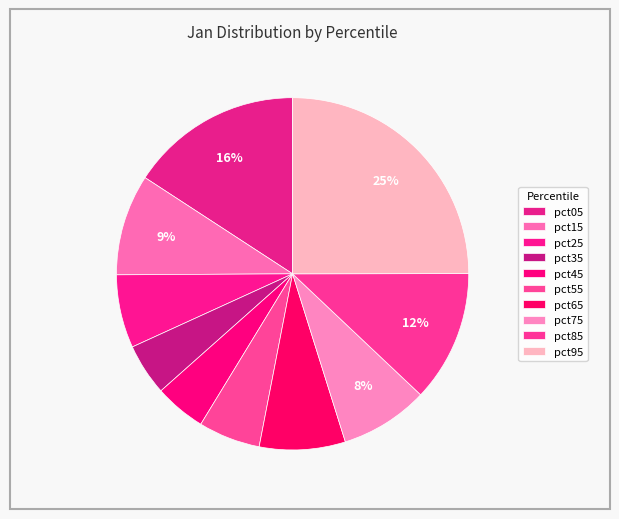

Which has a higher value, pct05 or pct55?

pct05